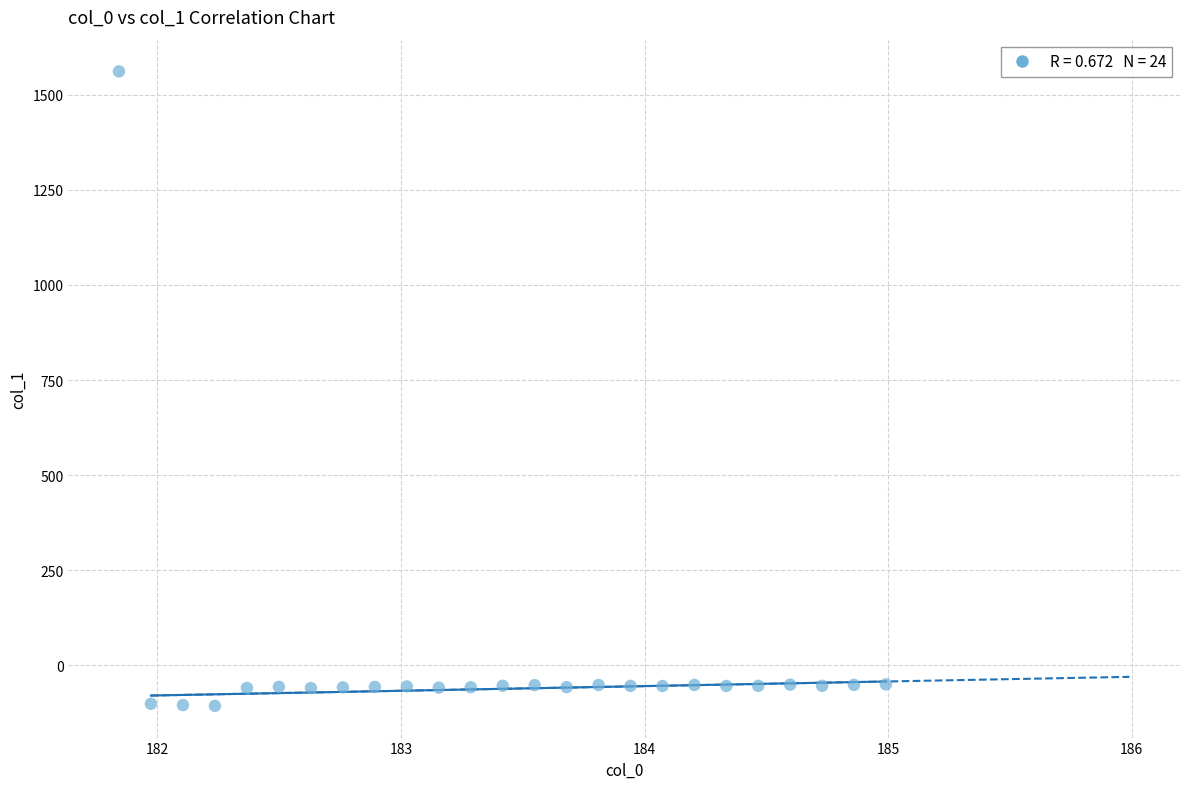

What is the range of Y values (max minus min)?

1667.9